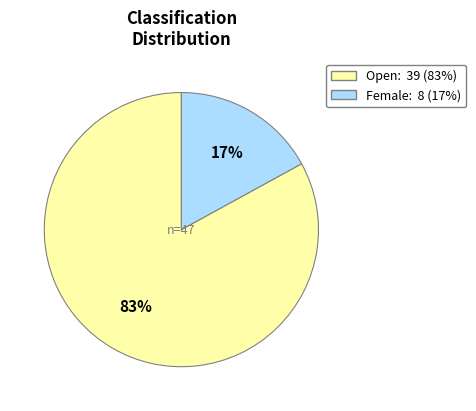

To the nearest percent, what is the difference between the largest and smallest slice percentages?

66%